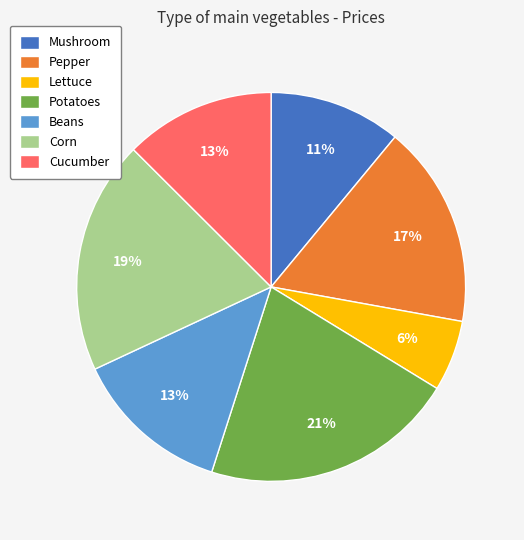

Is it true that Pepper is 17% of the pie?

True